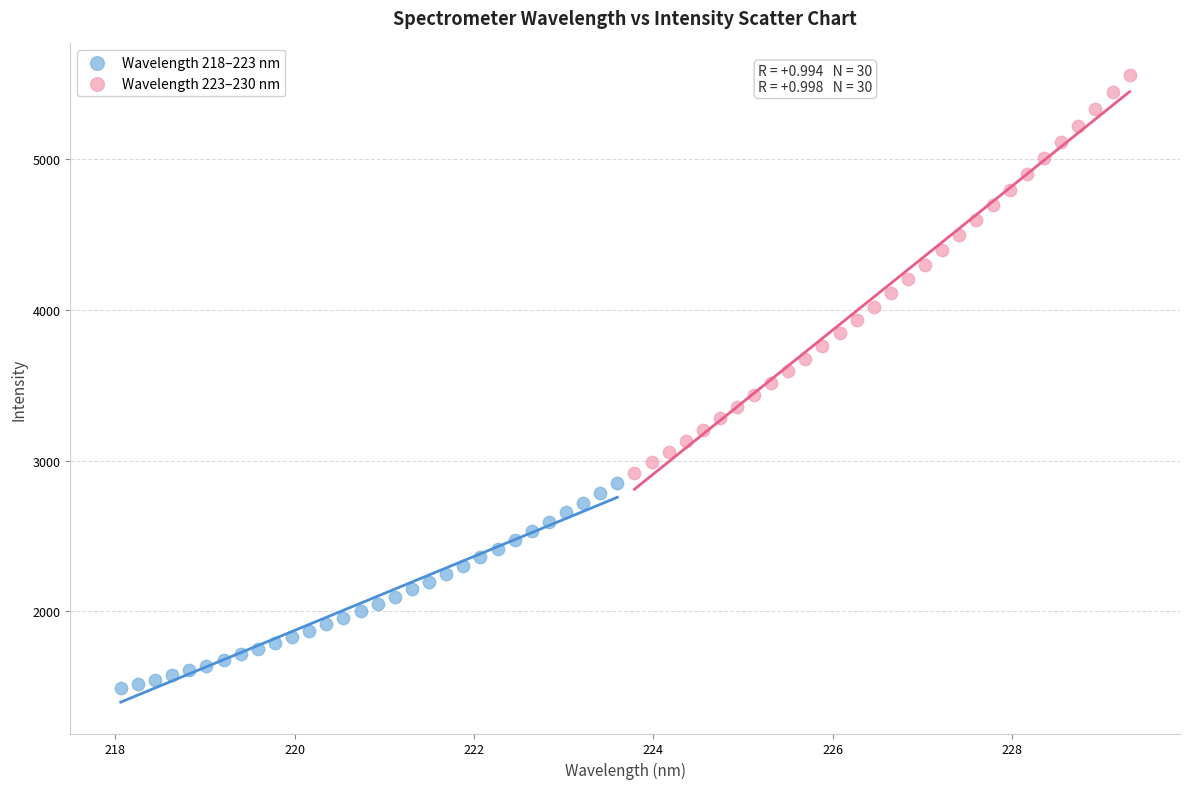

Which series reaches the minimum Y coordinate?

Wavelength 218–223 nm